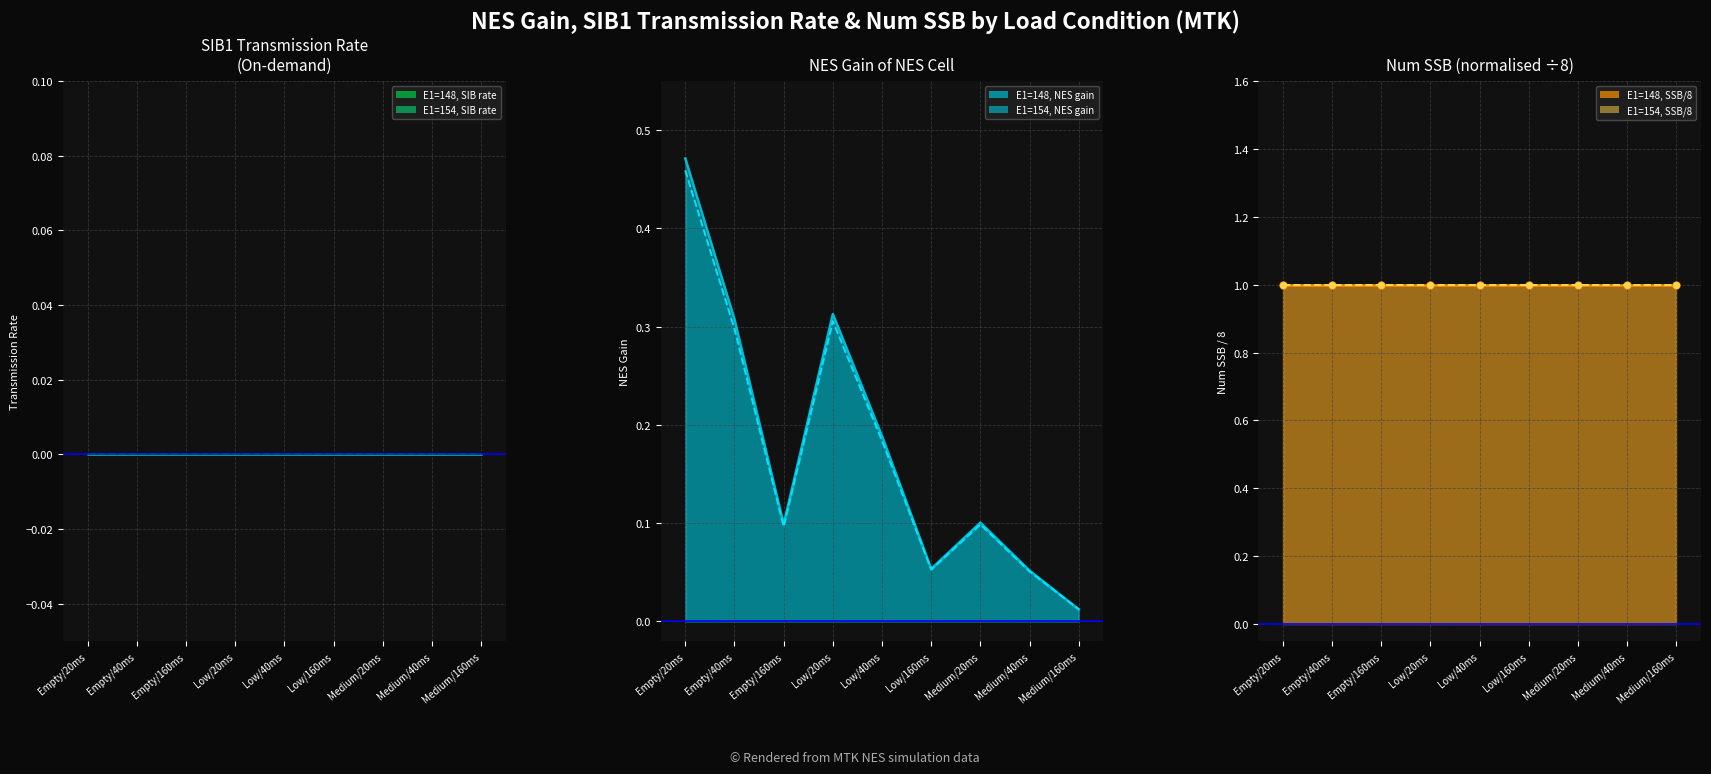

What is the sum of the E1=148, NES gain_line values at Low/40ms and Medium/20ms?

0.3